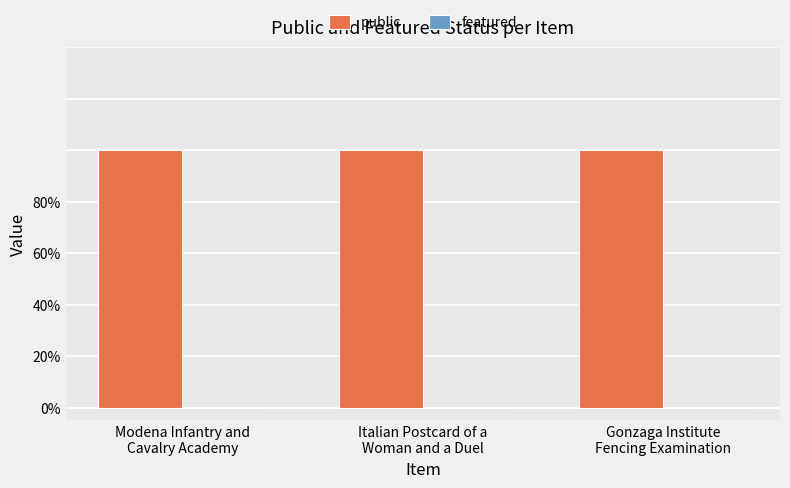

How many bars are there in each group?

2